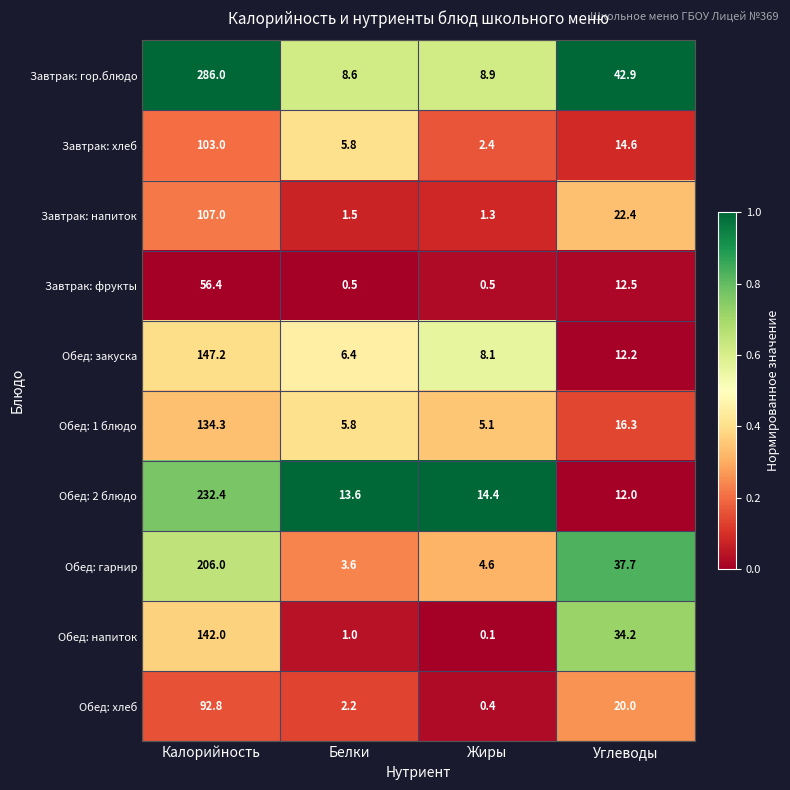

List the labels in order of Завтрак: напиток value, smallest first.

Жиры, Белки, Углеводы, Калорийность